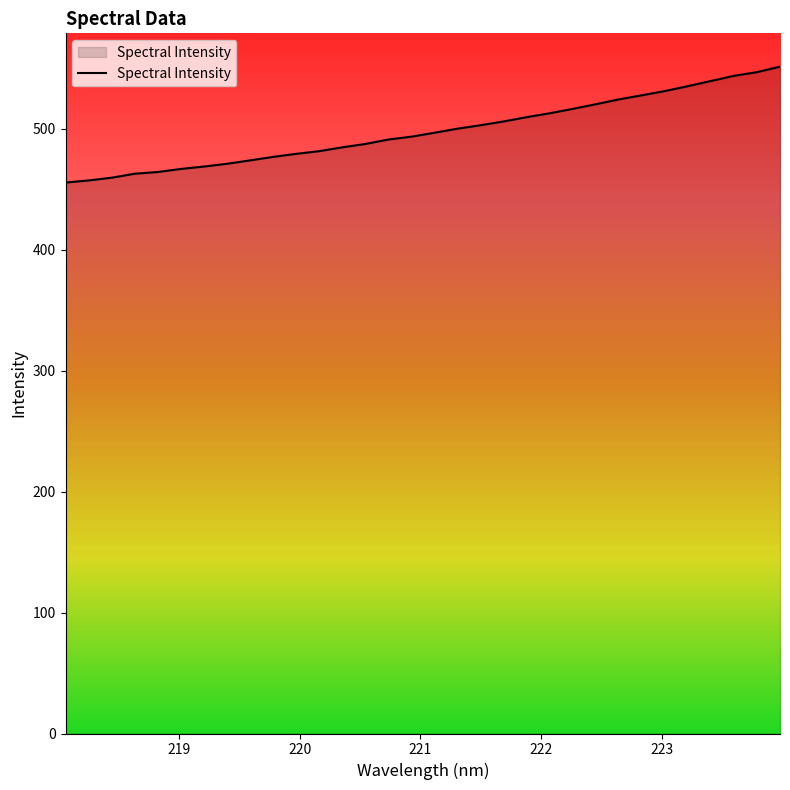

What is the difference between the maximum and minimum values?

95.8